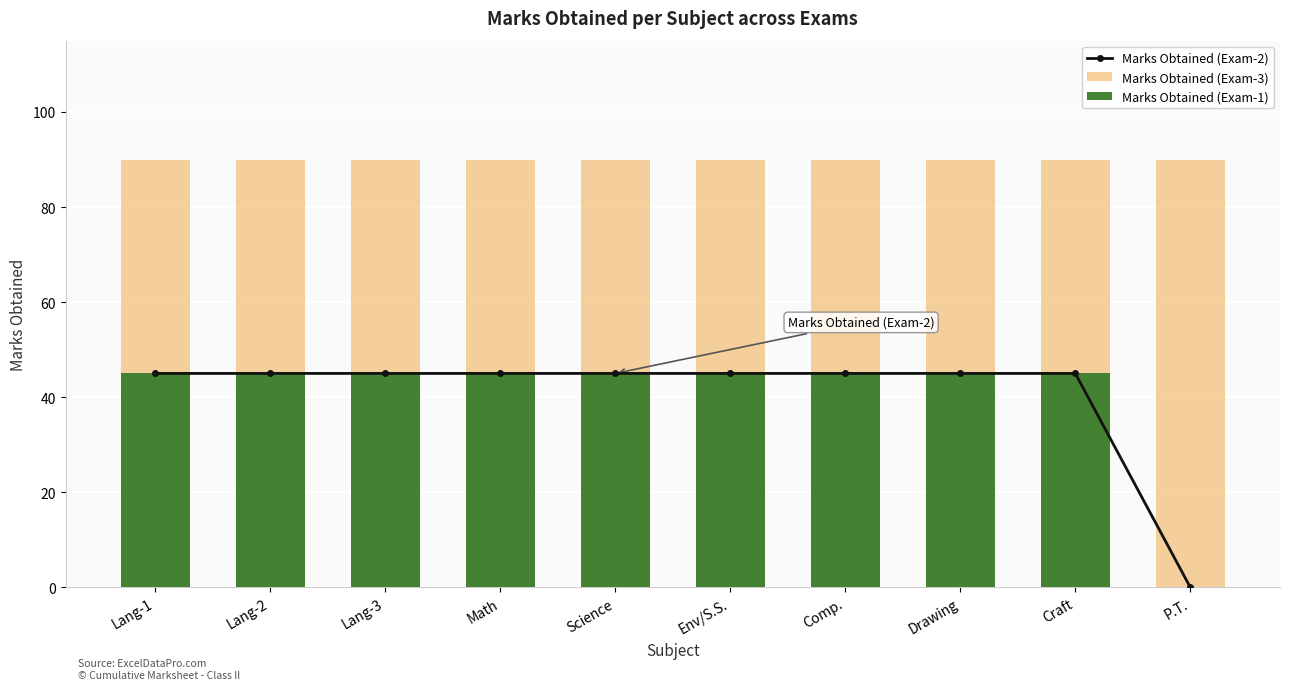

Which series has the widest spread of values?

Marks Obtained (Exam-2)